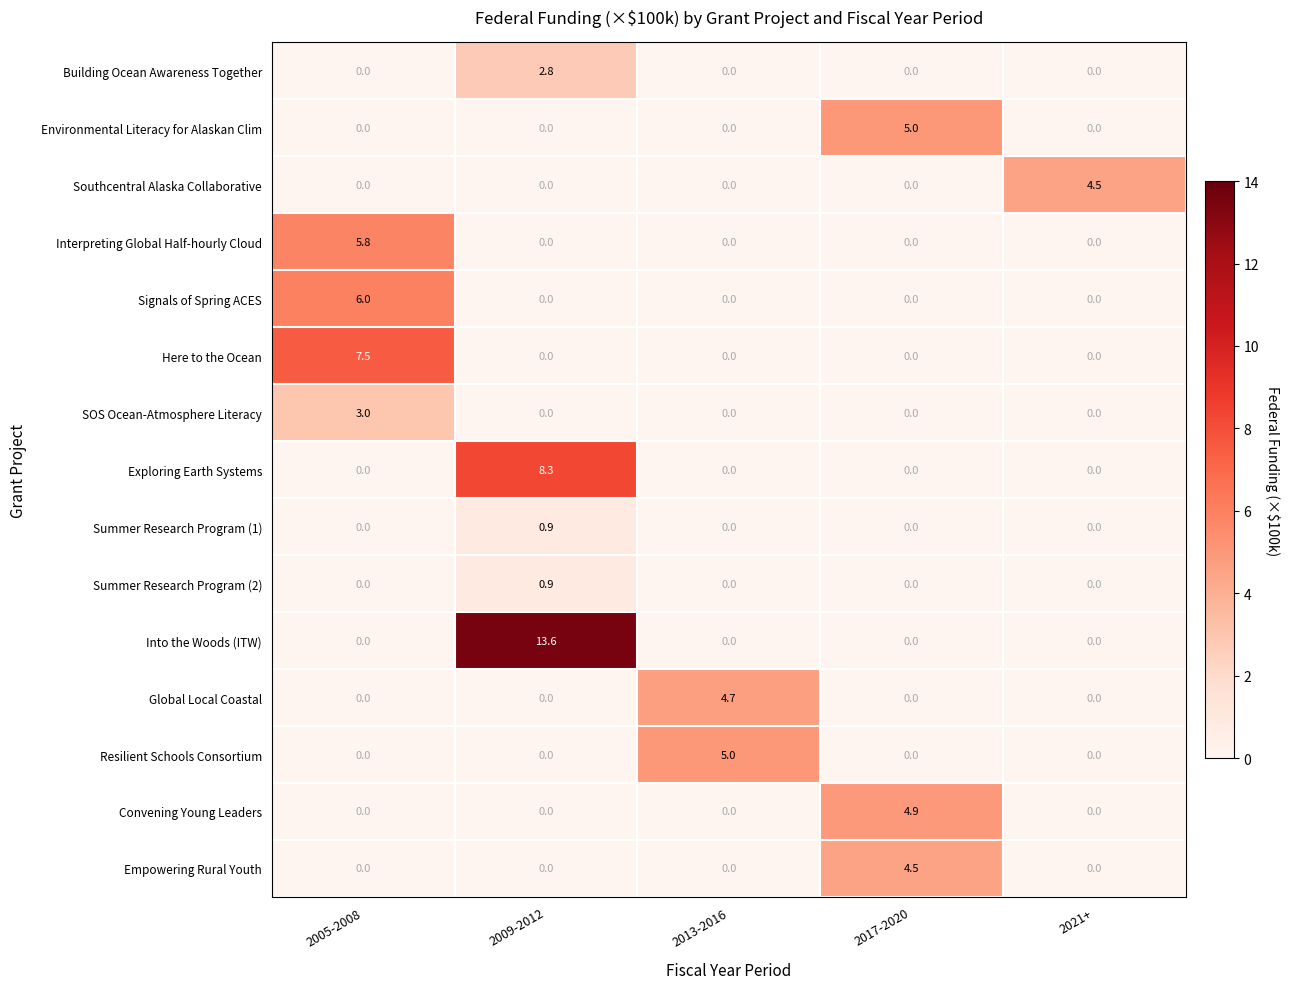

Read the Building Ocean Awareness Together value at 2009-2012.

2.8